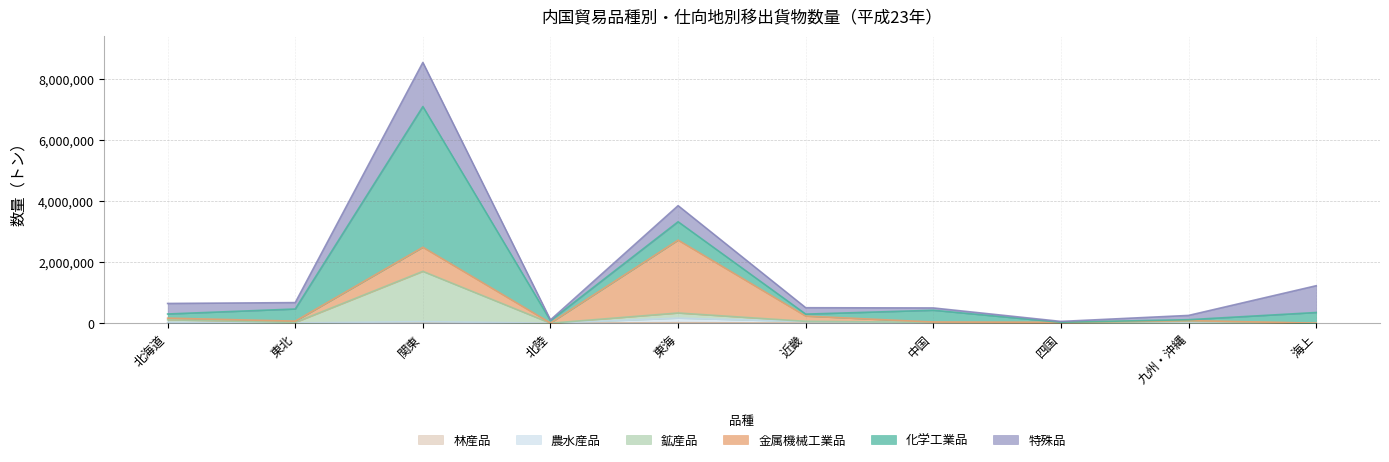

At which category is the sum across all series the highest?

関東